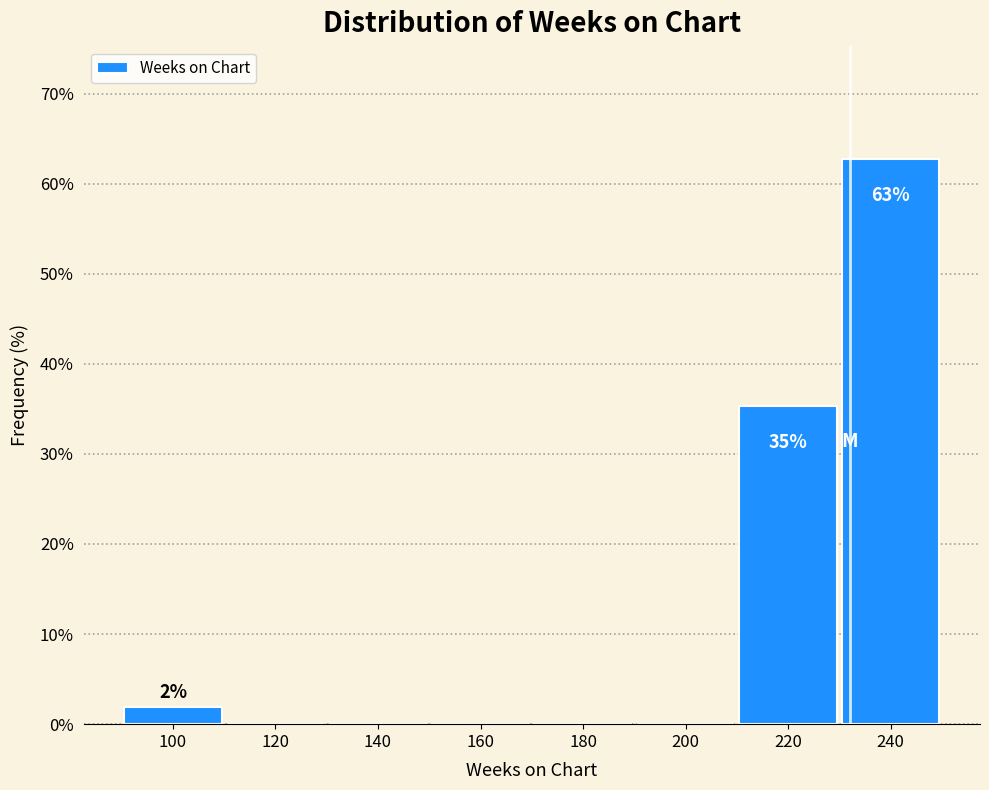

Over which range of the x-axis is the bar tallest?

230 to 250